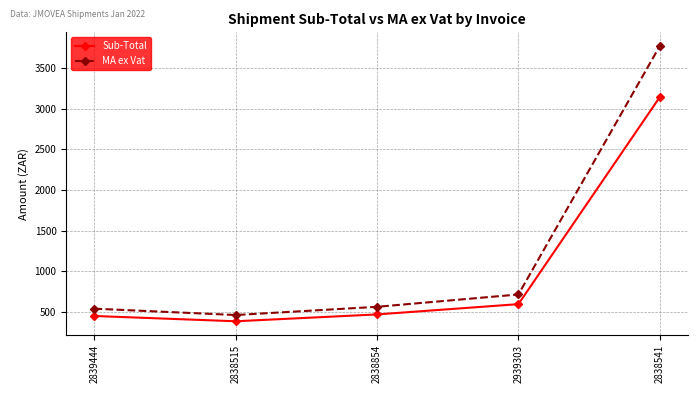

At which category does the chart reach its peak across all series?

2838541